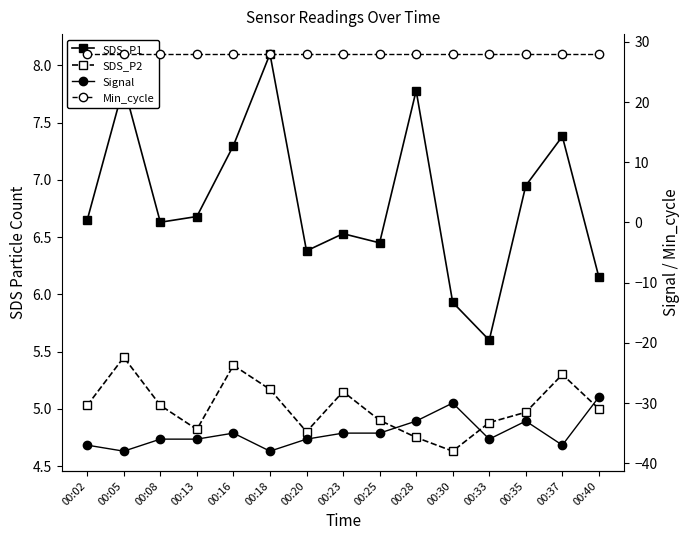

What is the sum of all SDS_P2 values?

75.3